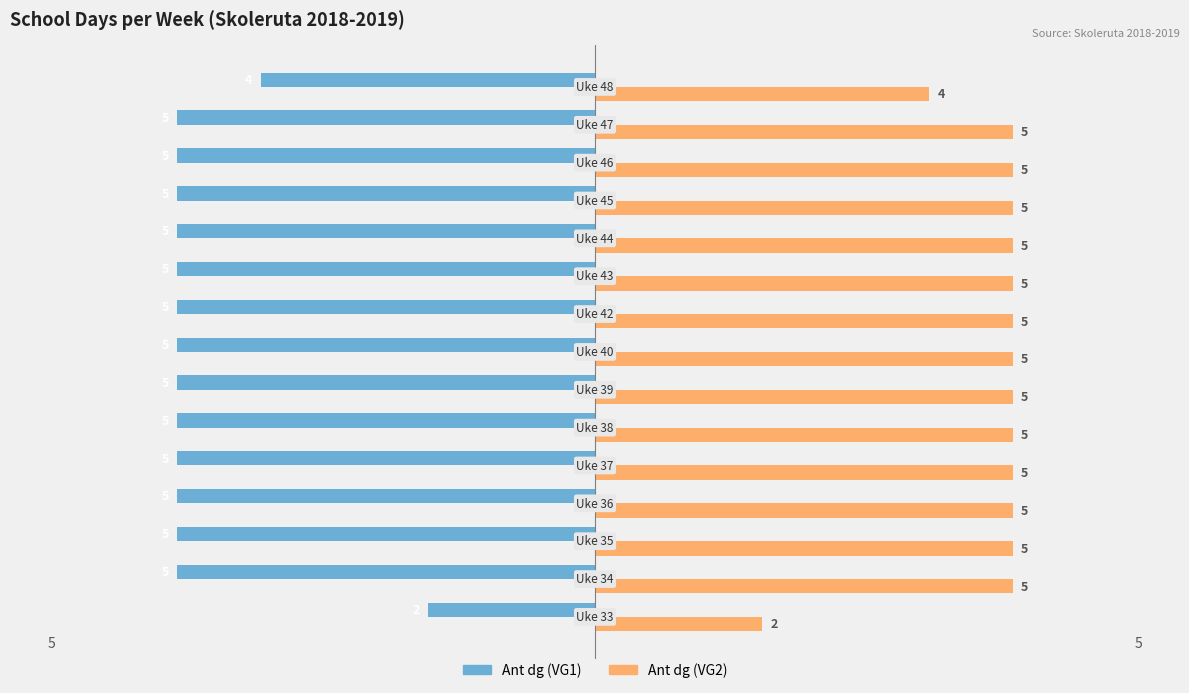

Which series has the largest total across all categories?

Ant dg (VG2)